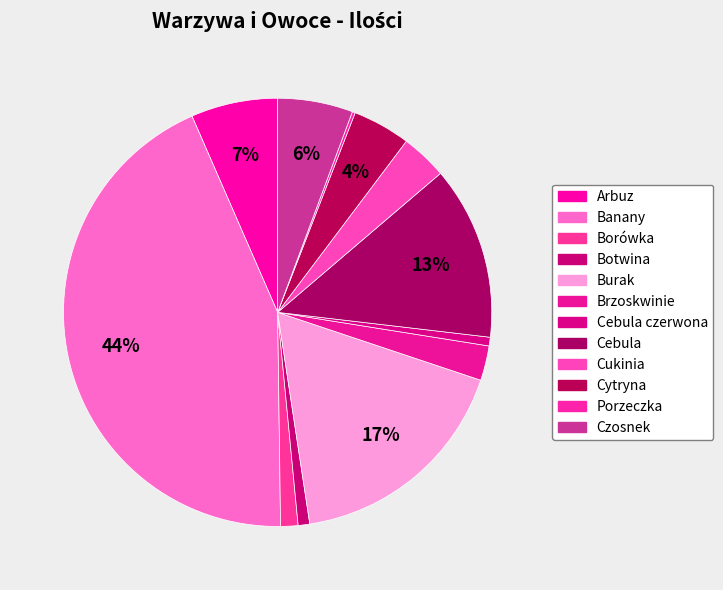

Rank the categories by value from lowest to highest.

Porzeczka, Cebula czerwona, Botwina, Borówka, Brzoskwinie, Cukinia, Cytryna, Czosnek, Arbuz, Cebula, Burak, Banany